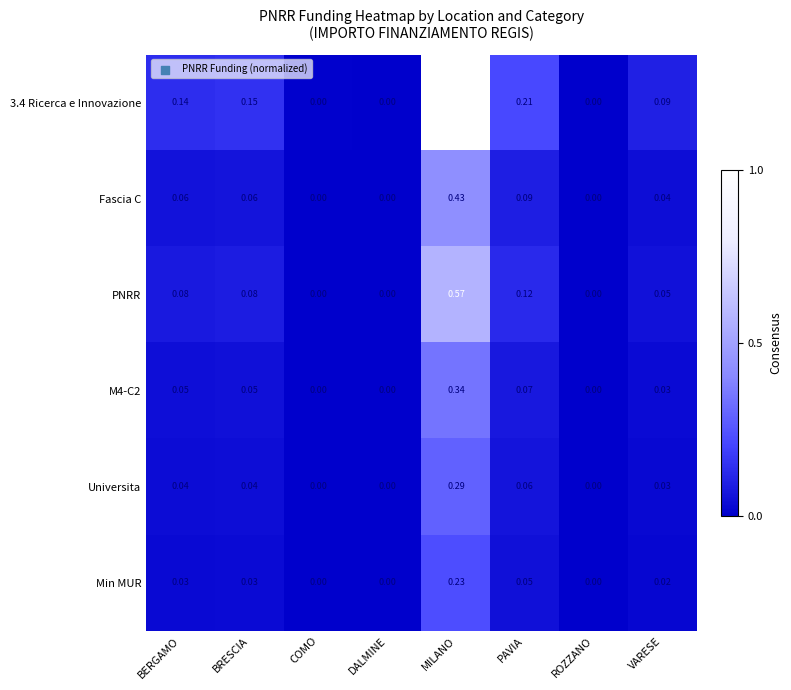

Is the value of Fascia C at DALMINE greater than the value of 3.4 Ricerca e Innovazione at MILANO?

No